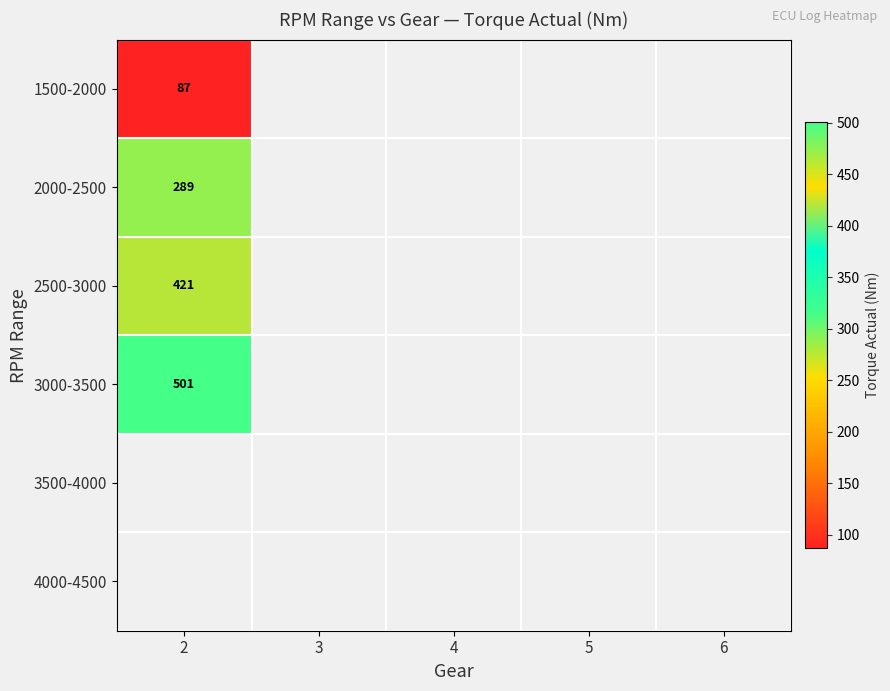

At which category does the chart reach its peak across all series?

2